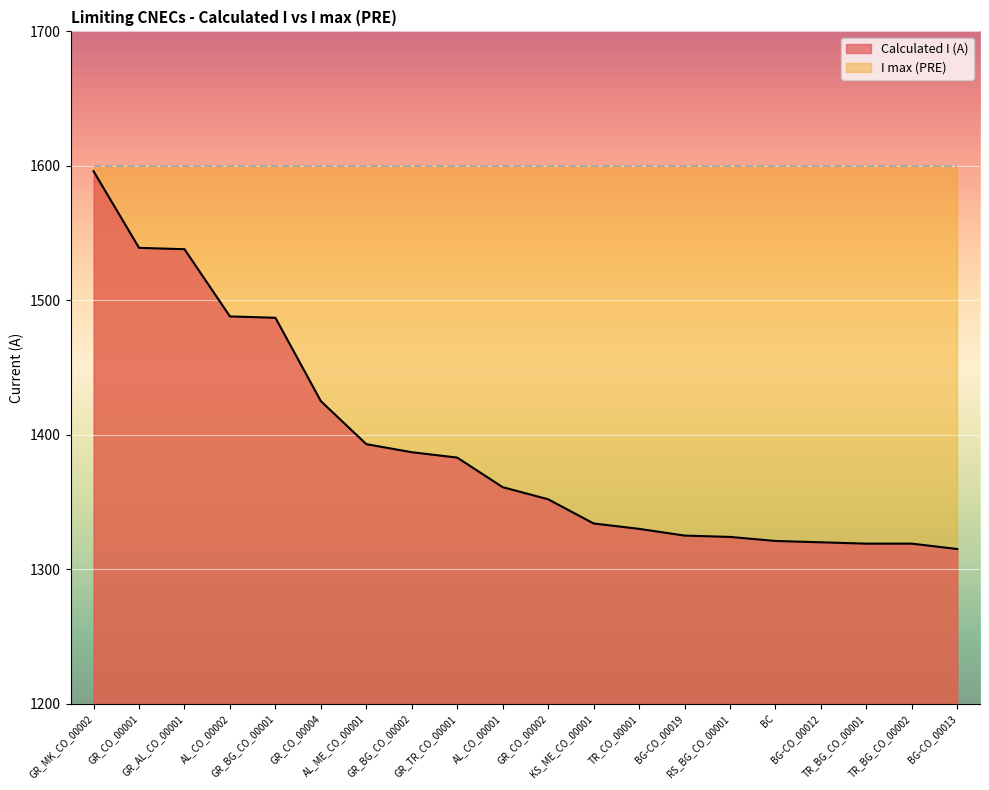

Count the number of values greater than 1361.

9